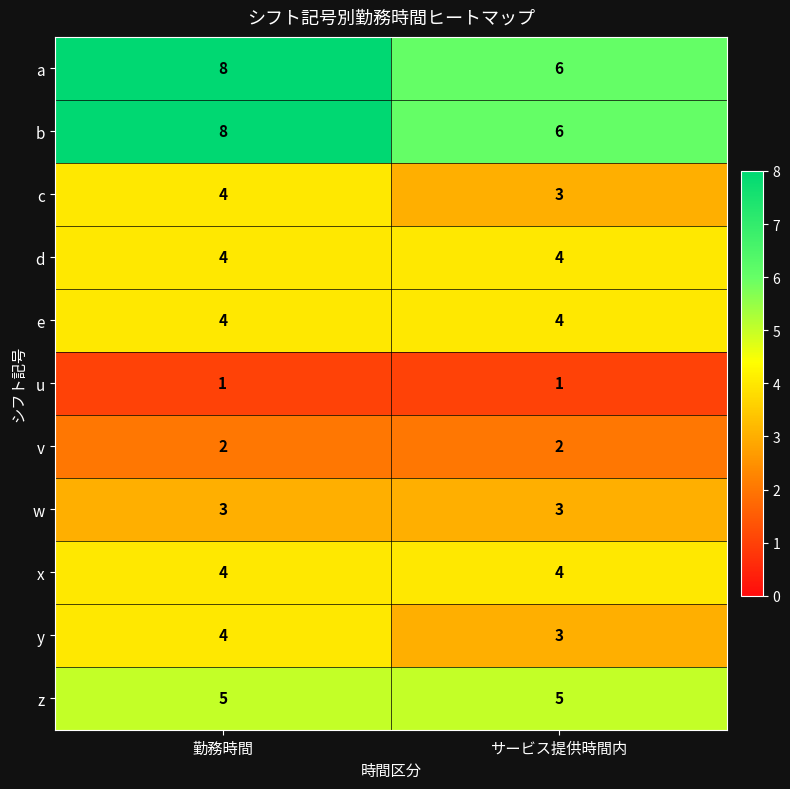

What is the average value of the b series?

7